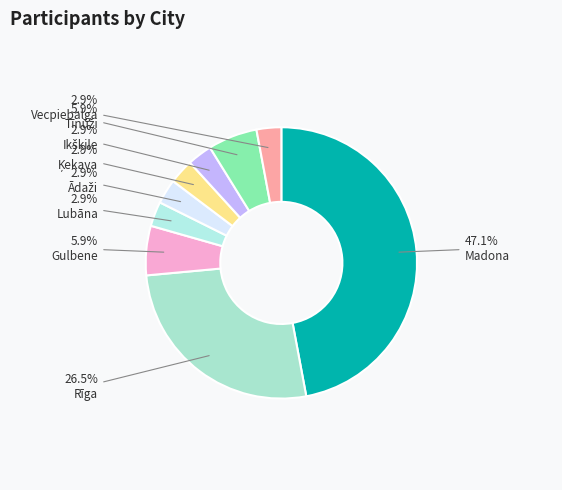

Which category has the biggest portion of the pie?

Madona